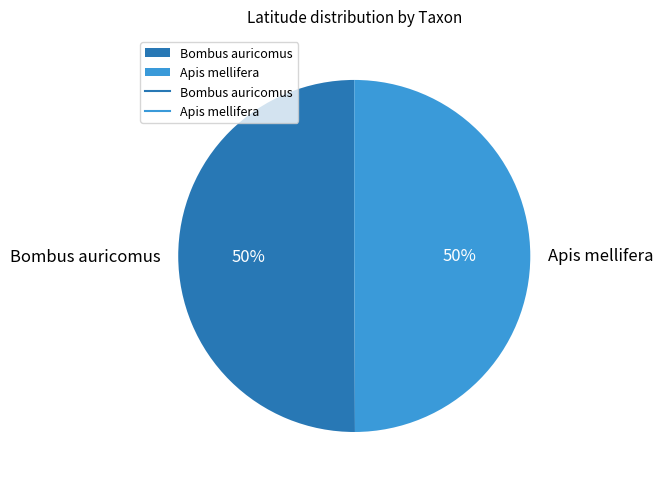

To the nearest percent, what is the average slice percentage?

50%